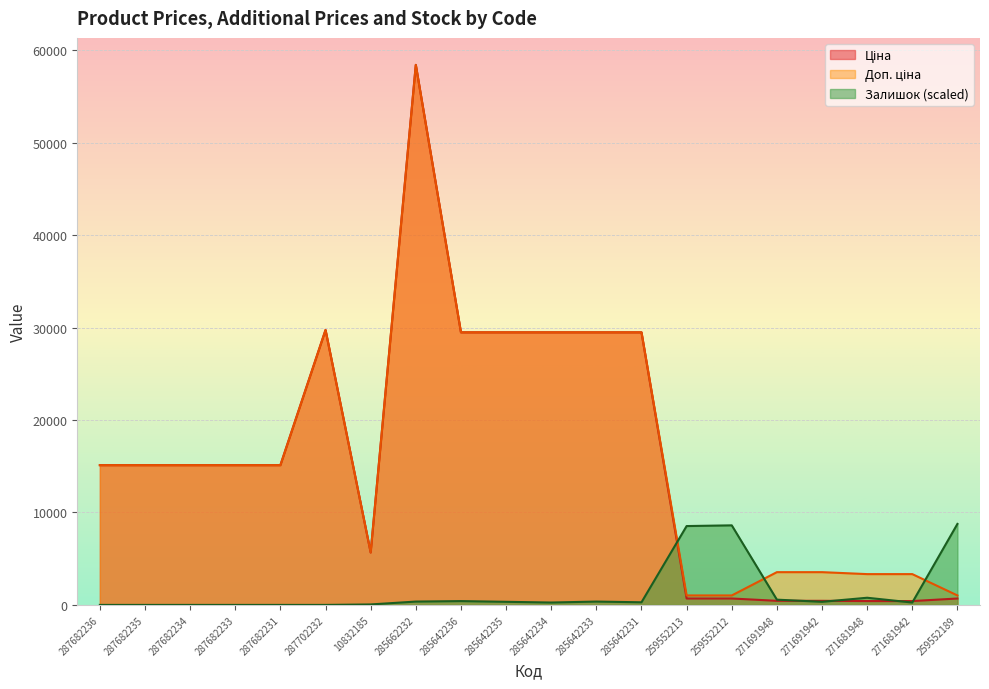

At 259552212, list the series in order from largest to smallest.

Залишок, Доп. ціна, Ціна